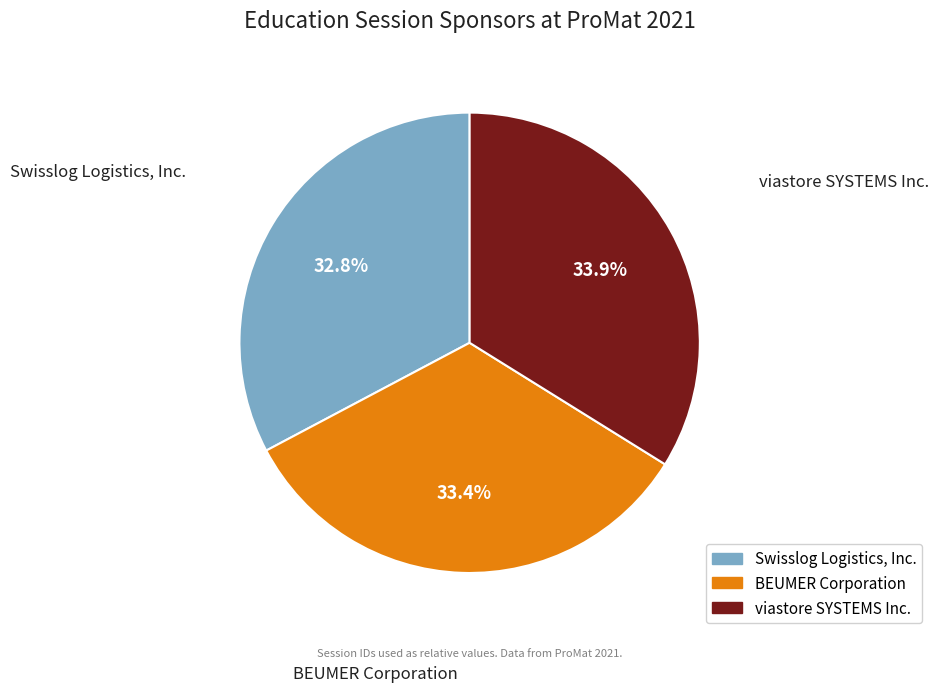

To the nearest percent, what is the average slice percentage?

33%